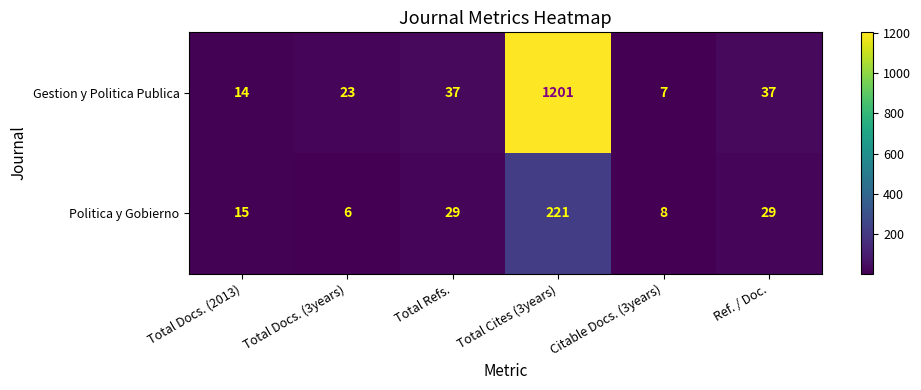

Read the Politica y Gobierno value at Total Refs..

29